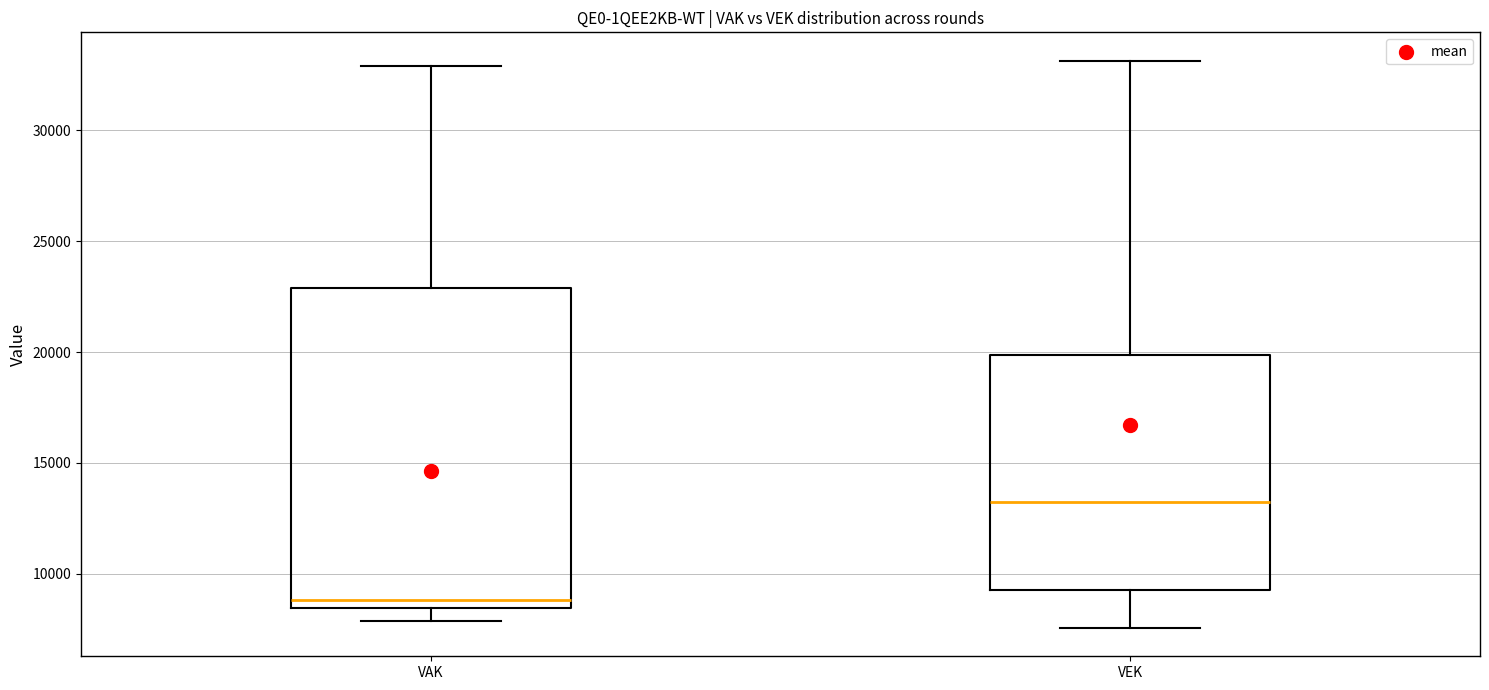

Reading left to right, transcribe this box plot: for each box, give where its median line is, the range the box spans, and where its two whiskers end, as read against the y-axis. The values are not printed on the chart, so give them approximately, as read against the axis.

VAK: median 9000, box 8500 to 23000, whiskers 8000 to 33000
VEK: median 13500, box 9500 to 20000, whiskers 7500 to 33000